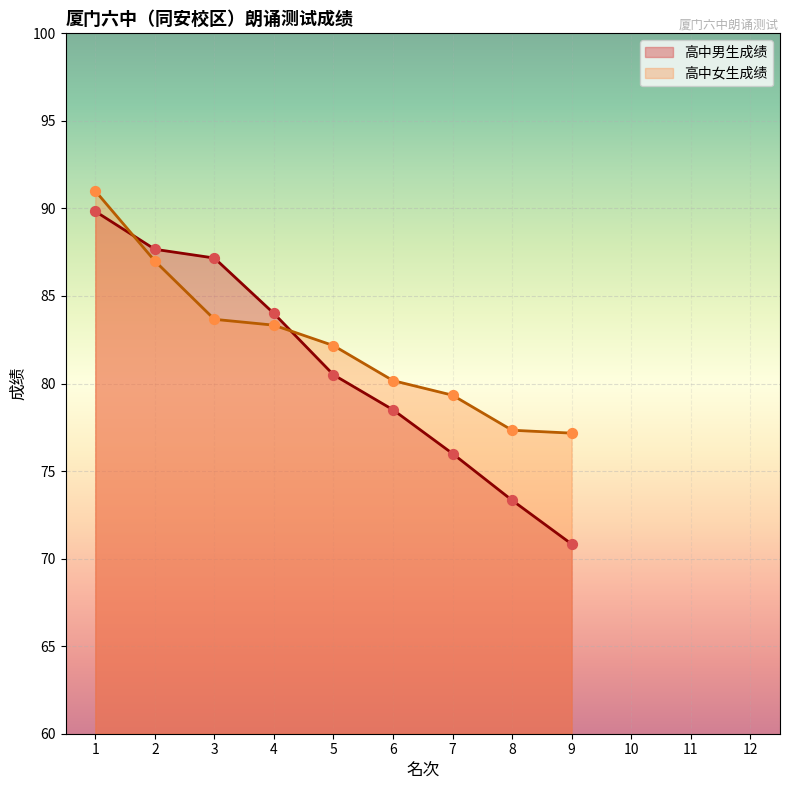

At which category is the sum across all series the highest?

1